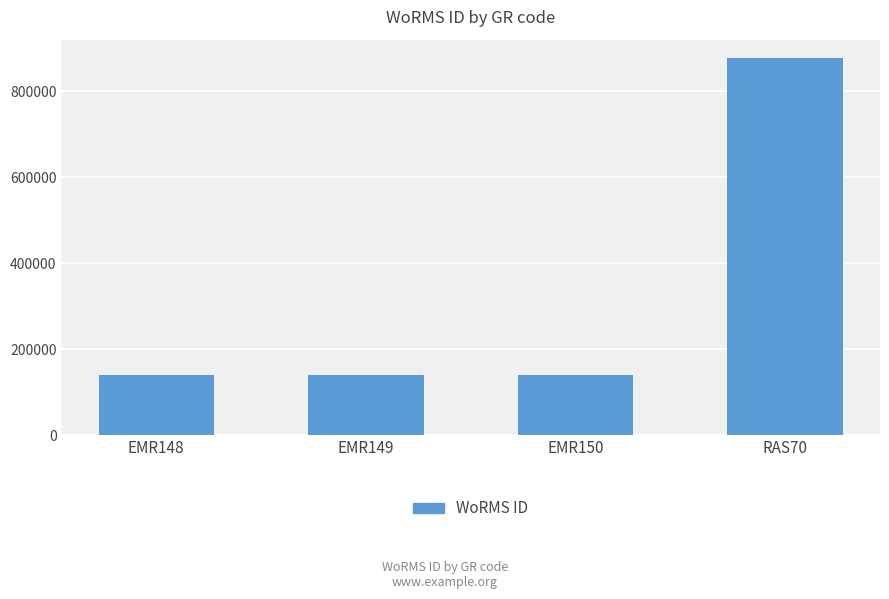

What is the greatest value displayed?

876821